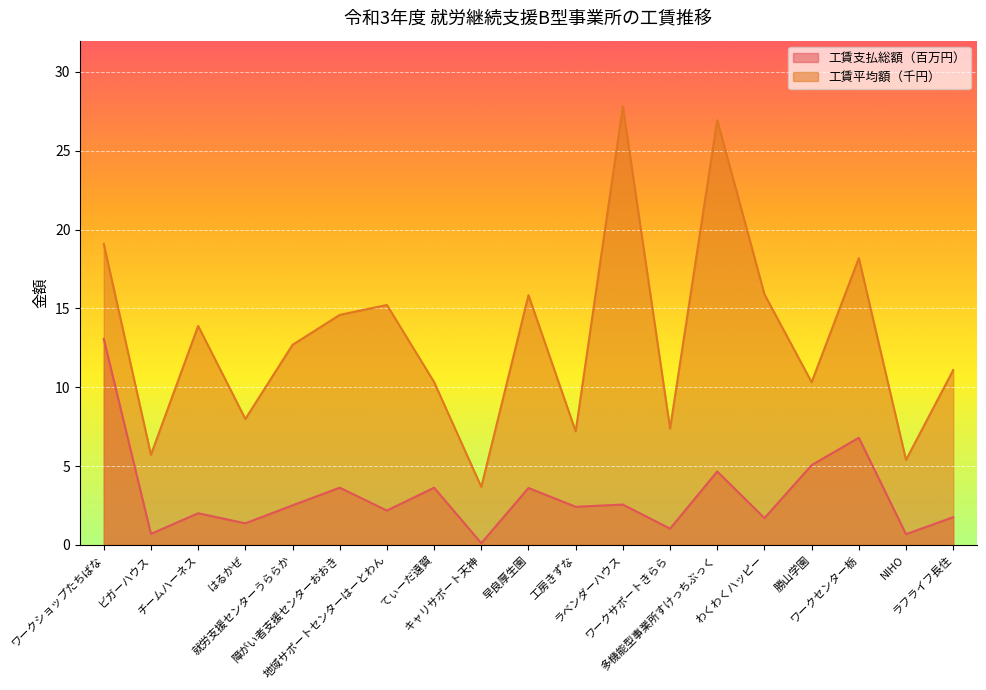

Is the value of 工賃平均額（千円） at キャリサポート天神 greater than the value of 工賃支払総額（百万円） at 工房きずな?

Yes